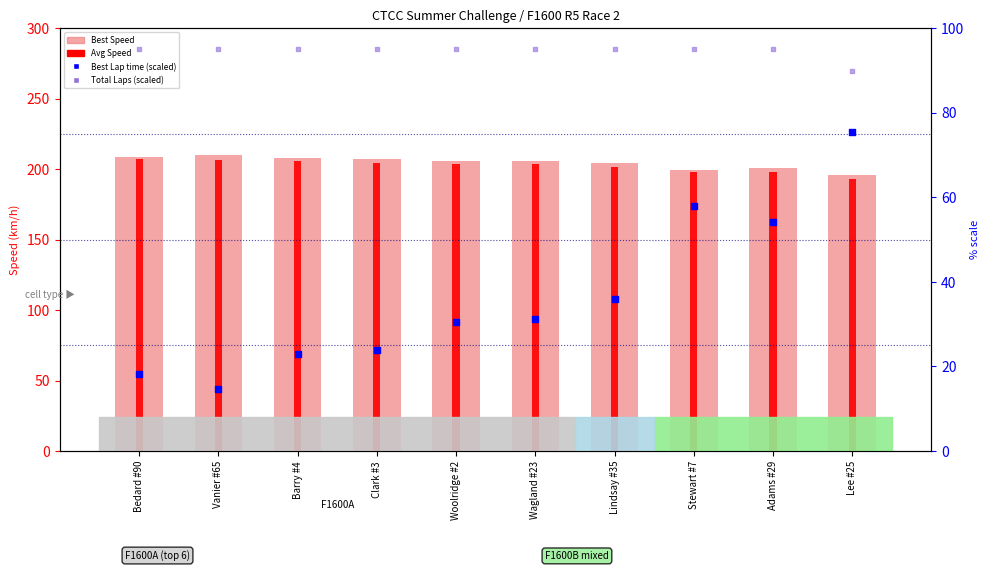

At which category is the sum across all series the highest?

Lee #25